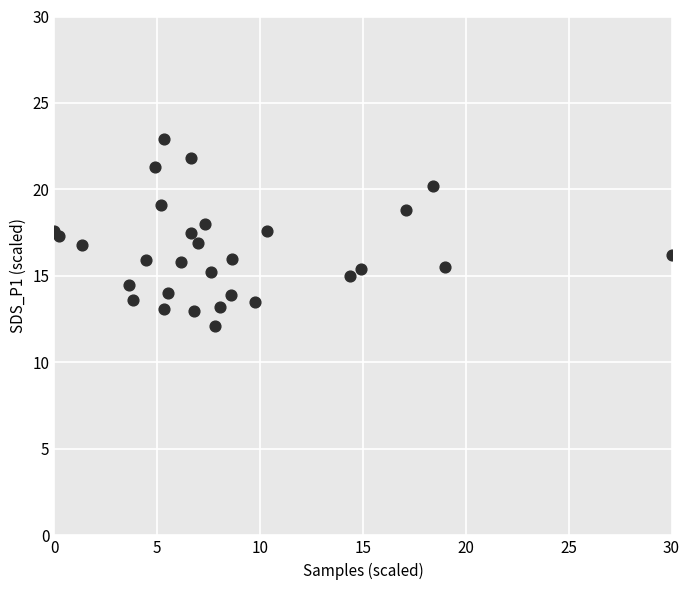

What is the range of X values (max minus min)?

30.0